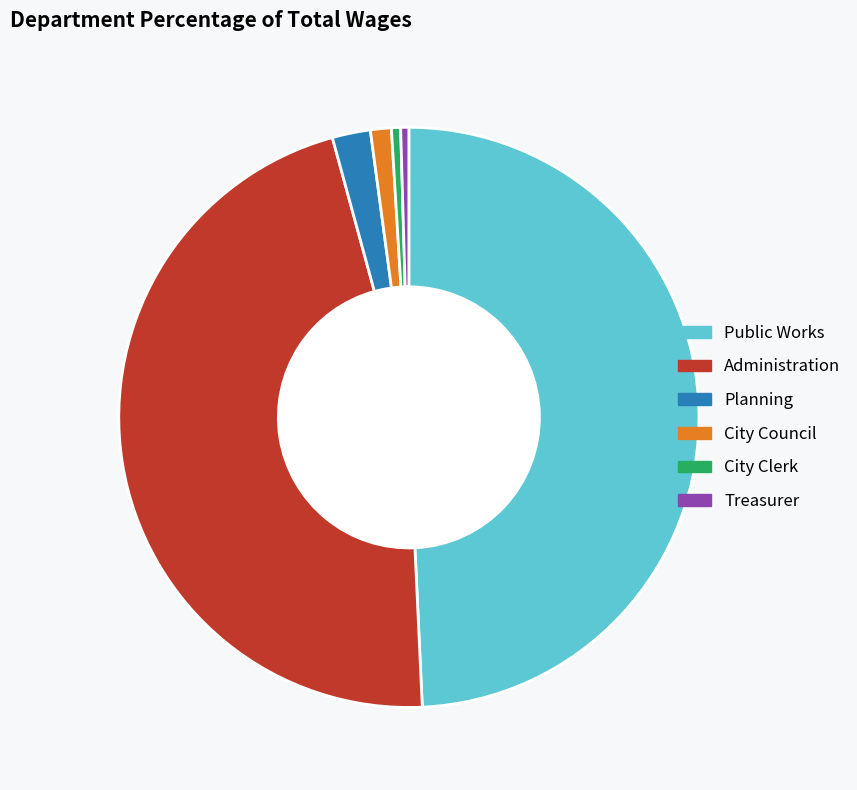

Approximately how many times larger is the value at Administration compared to City Council?

40.0